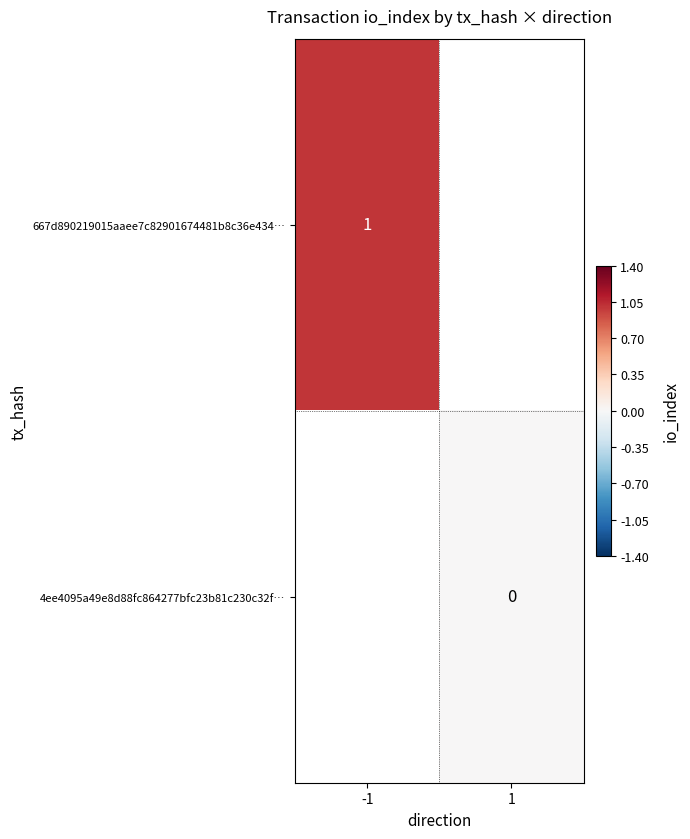

The 667d890219015aaee7c82901674481b8c36e434… series shows 1 at -1. True or false?

True